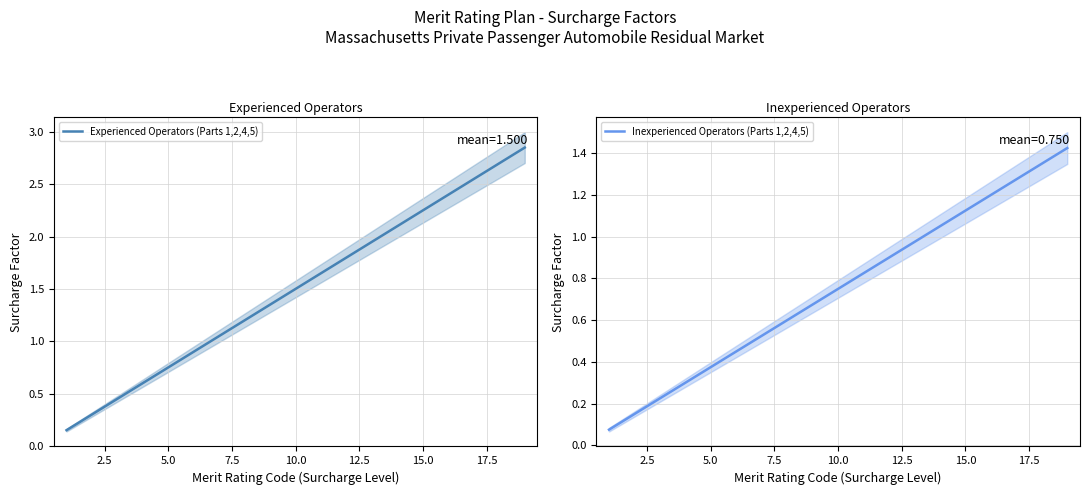

The value of Experienced Operators (Parts 1,2,4,5) at 10.0 is 2.7. True or false?

False